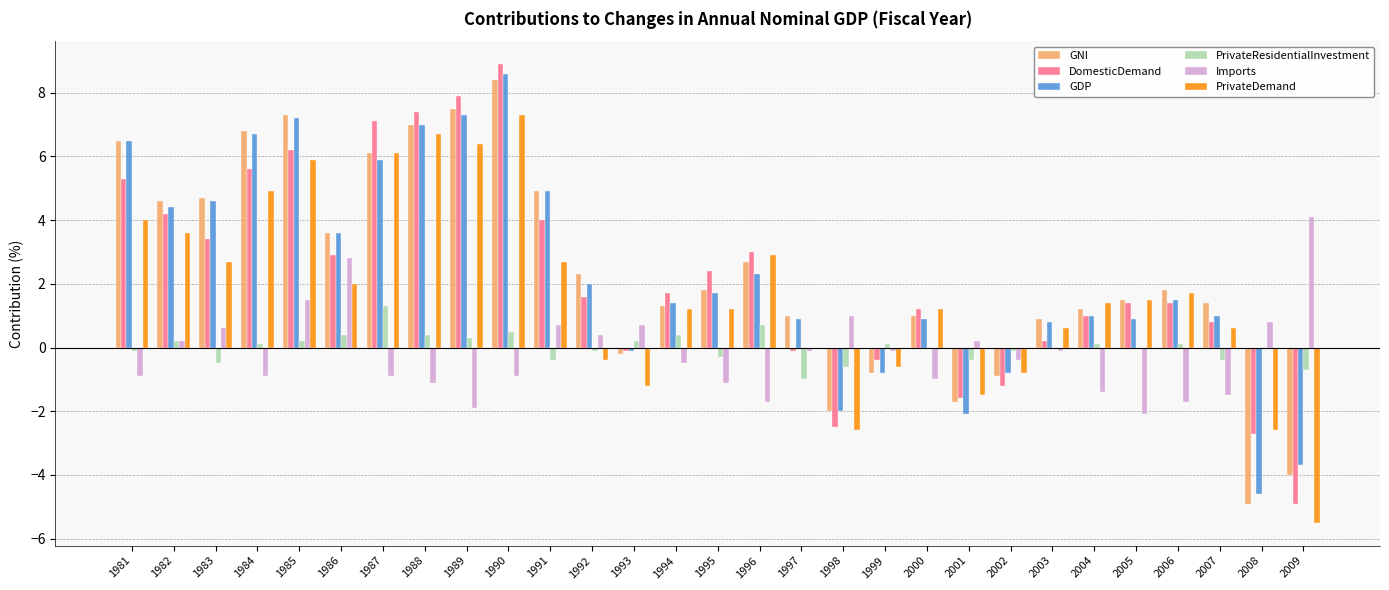

What is the highest value of the Imports series?

4.1